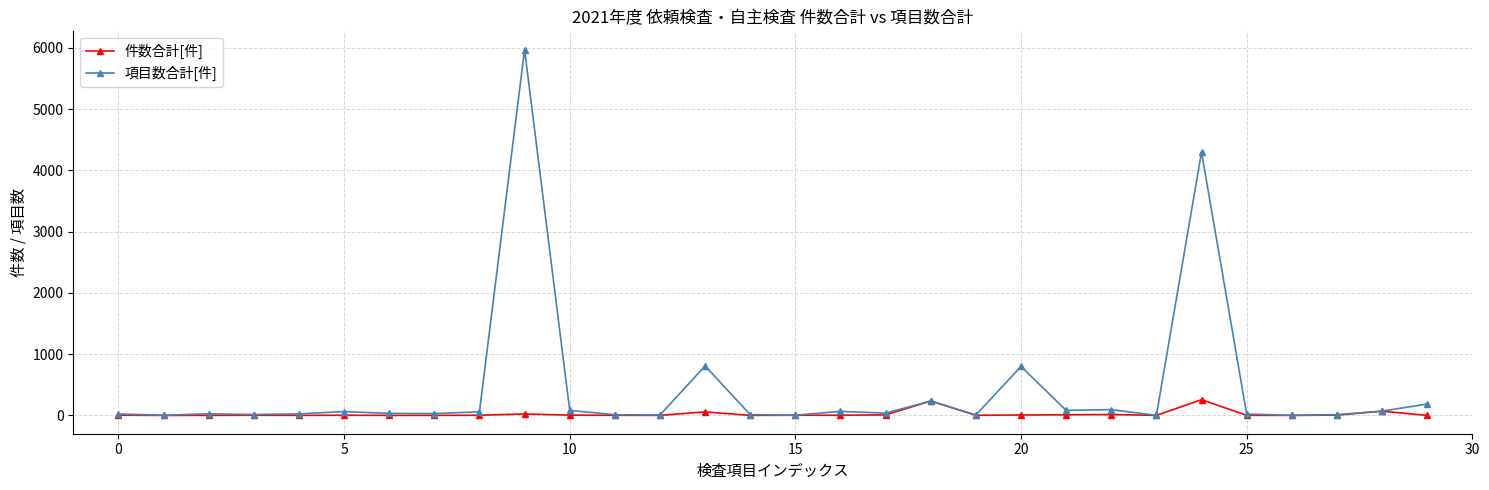

Which series has the largest range (max minus min)?

項目数合計[件]